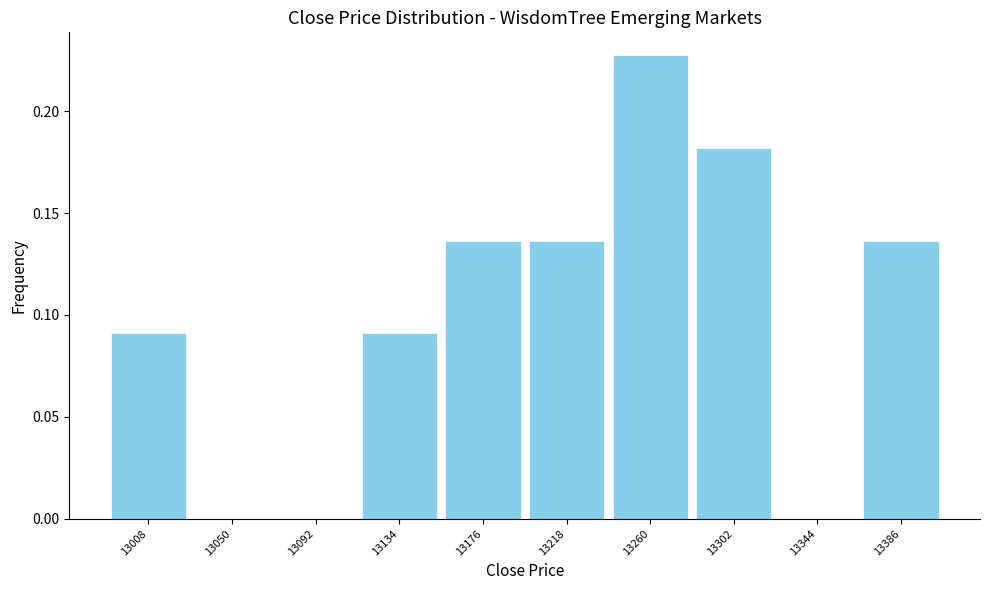

Reading left to right, transcribe this chart: for each bar, give the range it covers on the x-axis and its height. Neither the bar edges nor the heights are printed on the chart, so give them approximately, as read against the axes.

12987 to 13029: 0.090
13029 to 13071: 0
13071 to 13113: 0
13113 to 13155: 0.090
13155 to 13197: 0.135
13197 to 13239: 0.135
13239 to 13281: 0.225
13281 to 13323: 0.180
13323 to 13365: 0
13365 to 13407: 0.135